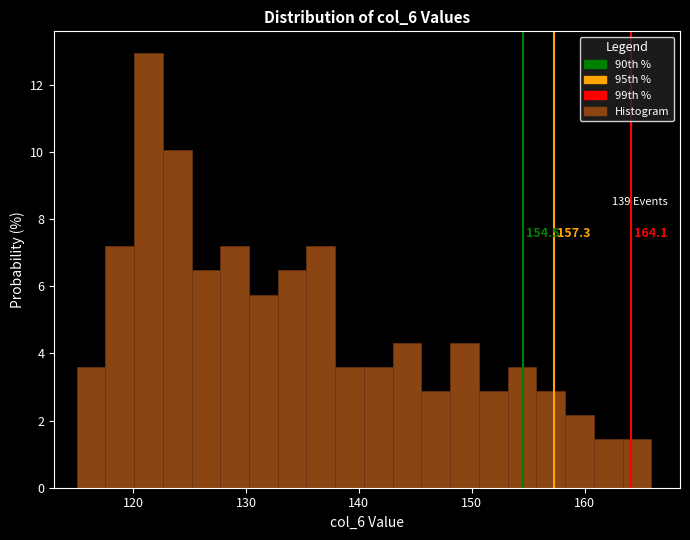

Read against the x-axis, roughly where is the centre of the tallest bar?

121